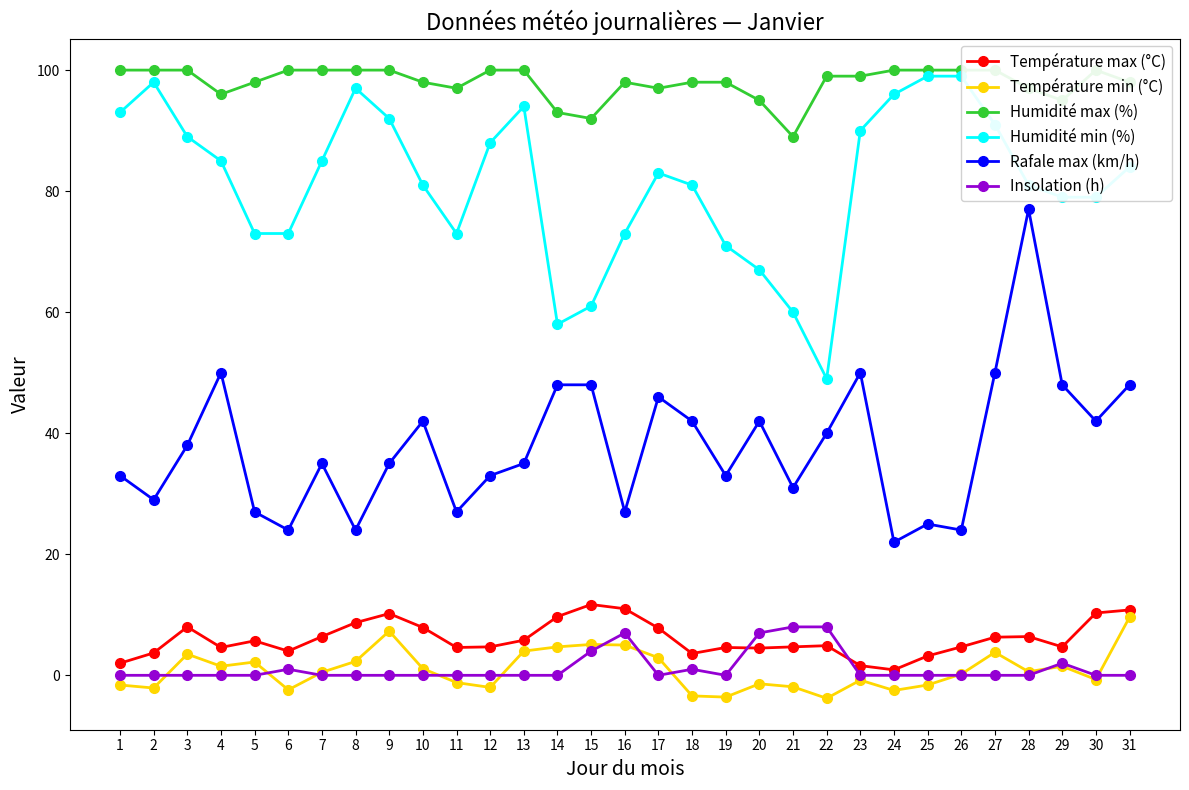

Reading right to left, extract all data points from this chart.

Température max (°C): 10.8	10.3	4.7	6.4	6.3	4.7	3.2	0.9	1.6	4.9	4.7	4.5	4.6	3.6	7.8	11.0	11.7	9.7	5.8	4.7	4.6	7.9	10.2	8.7	6.4	4.0	5.7	4.6	8.0	3.7	2.0
Température min (°C): 9.6	-0.7	1.5	0.6	3.8	0.2	-1.6	-2.5	-0.8	-3.8	-1.9	-1.4	-3.6	-3.4	2.9	5.0	5.1	4.7	4.0	-2.0	-1.2	1.1	7.3	2.3	0.5	-2.4	2.2	1.5	3.5	-2.1	-1.6
Humidité max (%): 98.0	100.0	95.0	97.0	100.0	100.0	100.0	100.0	99.0	99.0	89.0	95.0	98.0	98.0	97.0	98.0	92.0	93.0	100.0	100.0	97.0	98.0	100.0	100.0	100.0	100.0	98.0	96.0	100.0	100.0	100.0
Humidité min (%): 84.0	79.0	79.0	81.0	91.0	99.0	99.0	96.0	90.0	49.0	60.0	67.0	71.0	81.0	83.0	73.0	61.0	58.0	94.0	88.0	73.0	81.0	92.0	97.0	85.0	73.0	73.0	85.0	89.0	98.0	93.0
Rafale max (km/h): 48.0	42.0	48.0	77.0	50.0	24.0	25.0	22.0	50.0	40.0	31.0	42.0	33.0	42.0	46.0	27.0	48.0	48.0	35.0	33.0	27.0	42.0	35.0	24.0	35.0	24.0	27.0	50.0	38.0	29.0	33.0
Insolation (h): 0.0	0.0	2.0	0.0	0.0	0.0	0.0	0.0	0.0	8.0	8.0	7.0	0.0	1.0	0.0	7.0	4.0	0.0	0.0	0.0	0.0	0.0	0.0	0.0	0.0	1.0	0.0	0.0	0.0	0.0	0.0